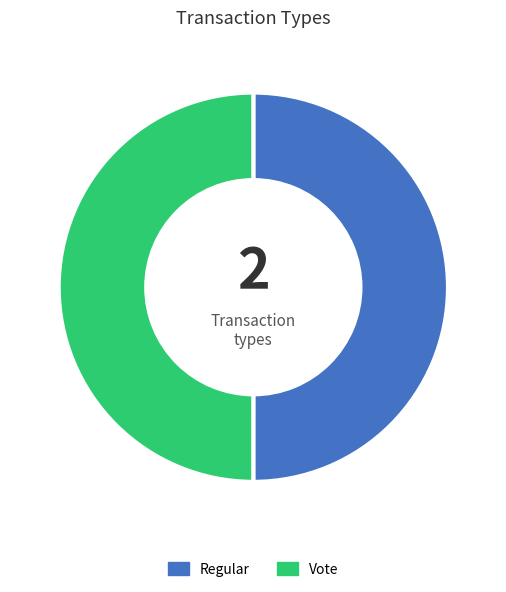

How many segments does this pie chart have?

2